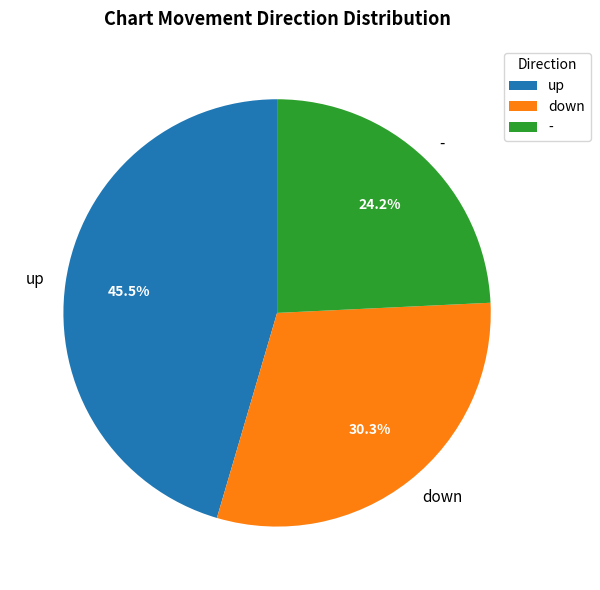

What is the largest slice in the pie chart?

up